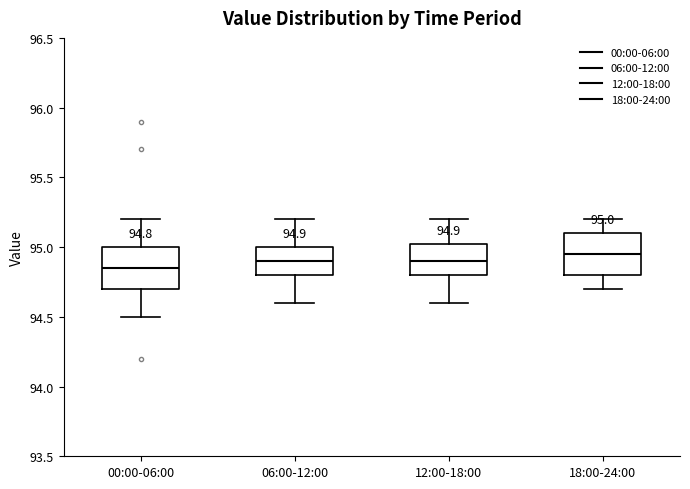

Which box has the lowest median line?

00:00-06:00